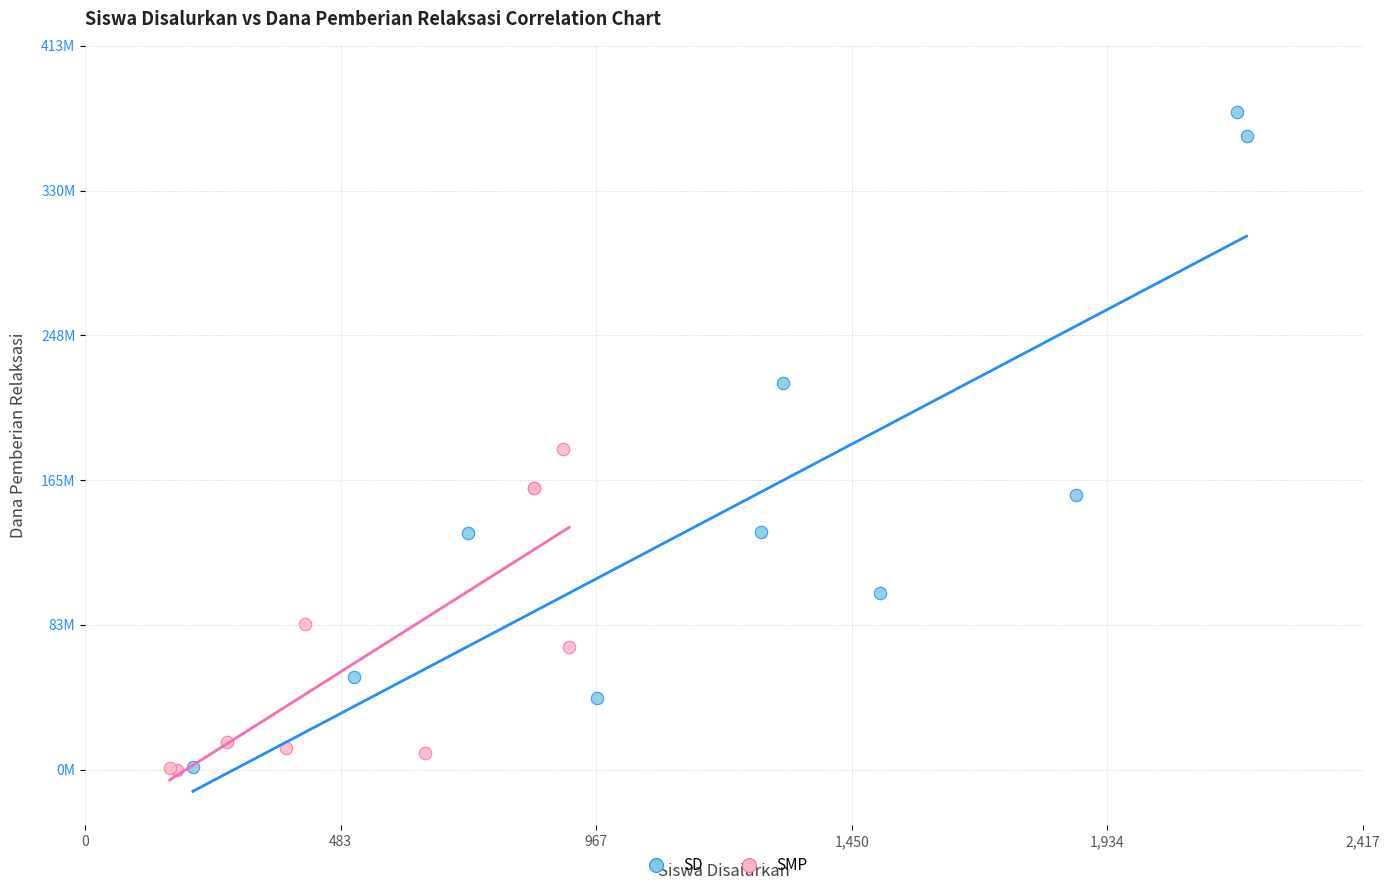

Which series has the largest Y range (max minus min)?

SD